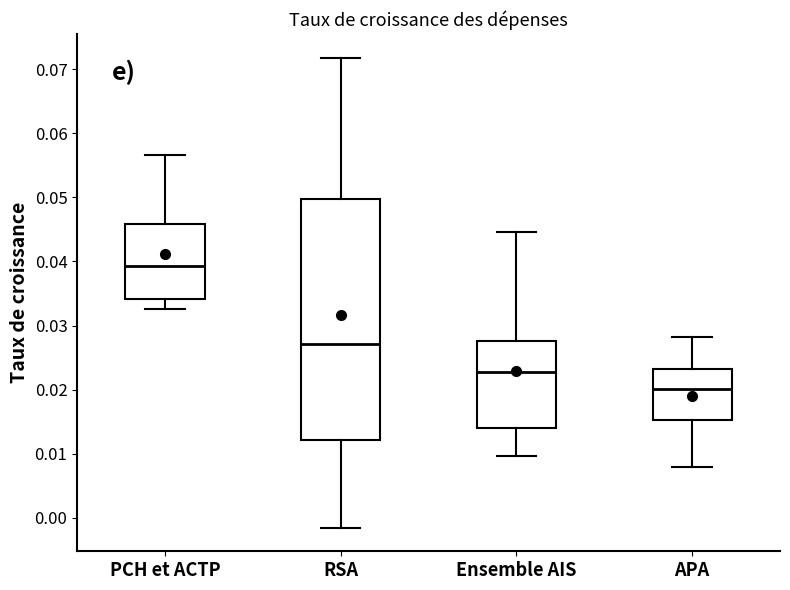

Reading left to right, read every box against the y-axis: the position of its median line, the range the box covers, and the ends of its whiskers. The values are not printed on the chart, so give them approximately, as read against the axis.

PCH et ACTP: median 0.039, box 0.034 to 0.046, whiskers 0.033 to 0.057
RSA: median 0.027, box 0.012 to 0.050, whiskers -0.002 to 0.072
Ensemble AIS: median 0.023, box 0.014 to 0.028, whiskers 0.010 to 0.045
APA: median 0.020, box 0.015 to 0.023, whiskers 0.008 to 0.028